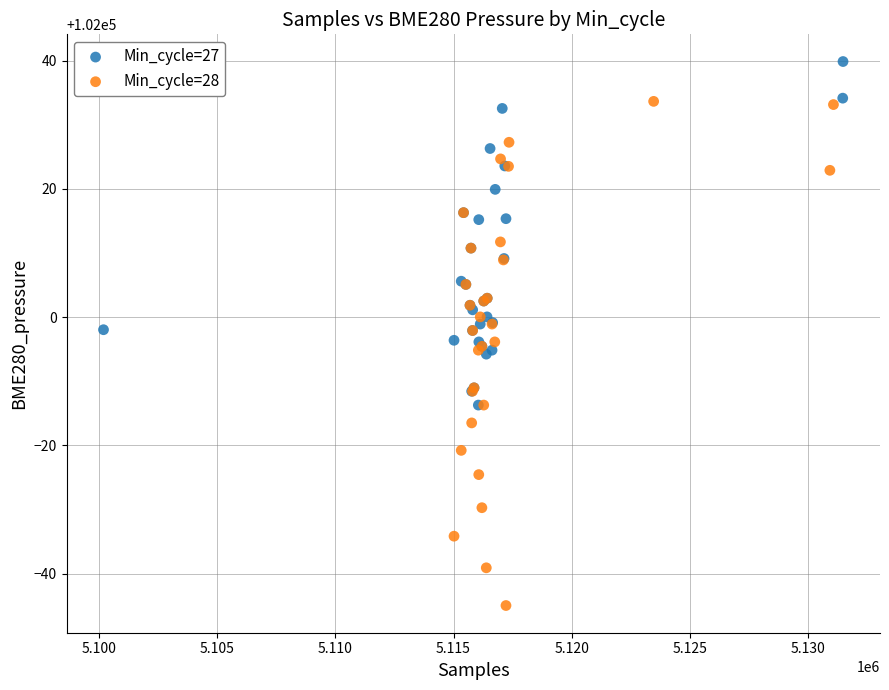

What are all the series names shown in the legend?

Min_cycle=27, Min_cycle=28